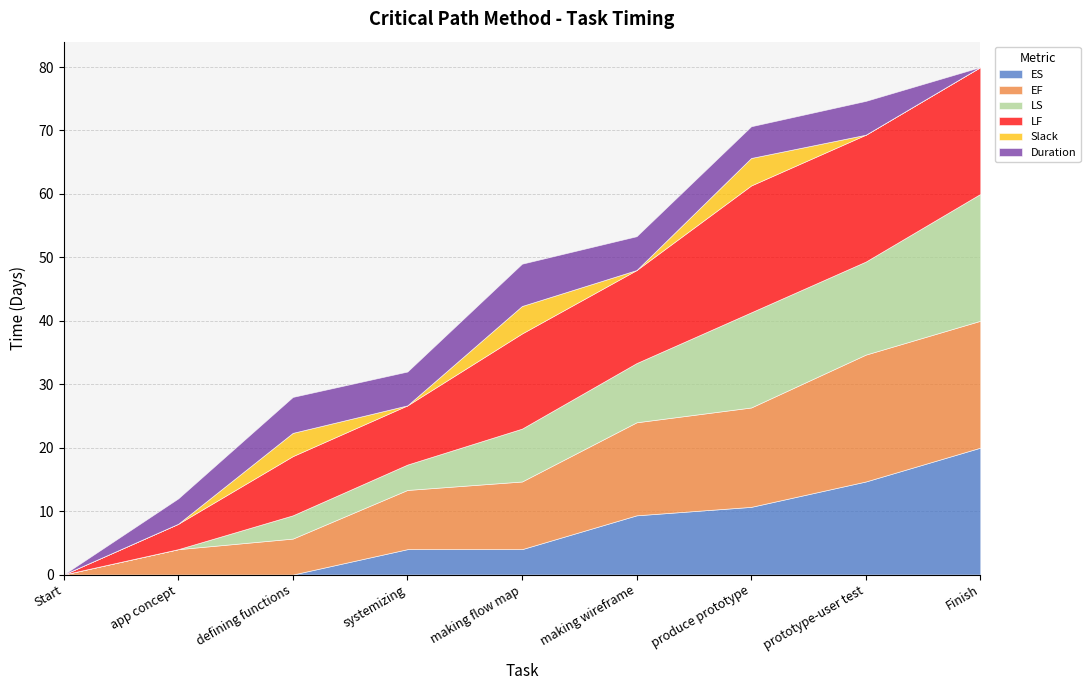

At which category does the chart reach its peak across all series?

Finish